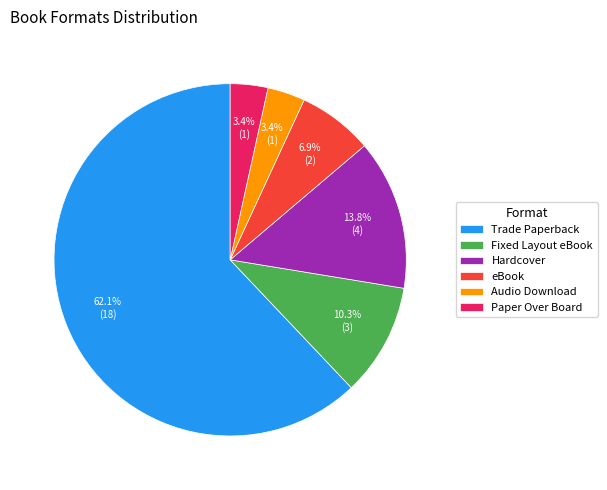

Between eBook and Trade Paperback, which is larger?

Trade Paperback